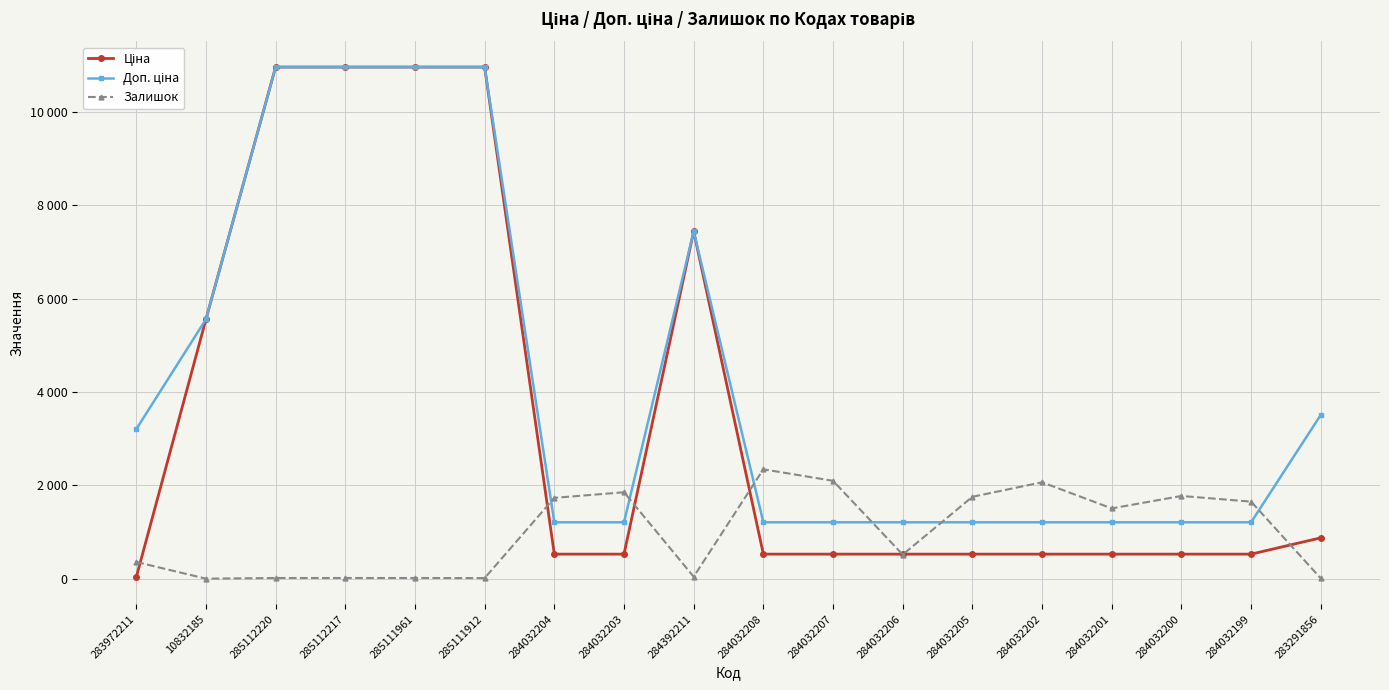

Reading left to right, list all the values displayed in this chart.

Ціна: 32.0	5560.3	10964.4	10964.4	10964.4	10964.4	528.2	528.2	7444.6	528.2	528.2	528.2	528.2	528.2	528.2	528.2	528.2	878.0
Доп. ціна: 3205.0	5560.3	10964.4	10964.4	10964.4	10964.4	1210.7	1210.7	7444.6	1210.7	1210.7	1210.7	1210.7	1210.7	1210.7	1210.7	1210.7	3511.9
Залишок: 360.0	3.0	17.0	17.0	17.0	15.0	1734.0	1854.0	44.0	2346.0	2099.0	518.0	1757.0	2068.0	1508.0	1775.0	1653.0	9.0